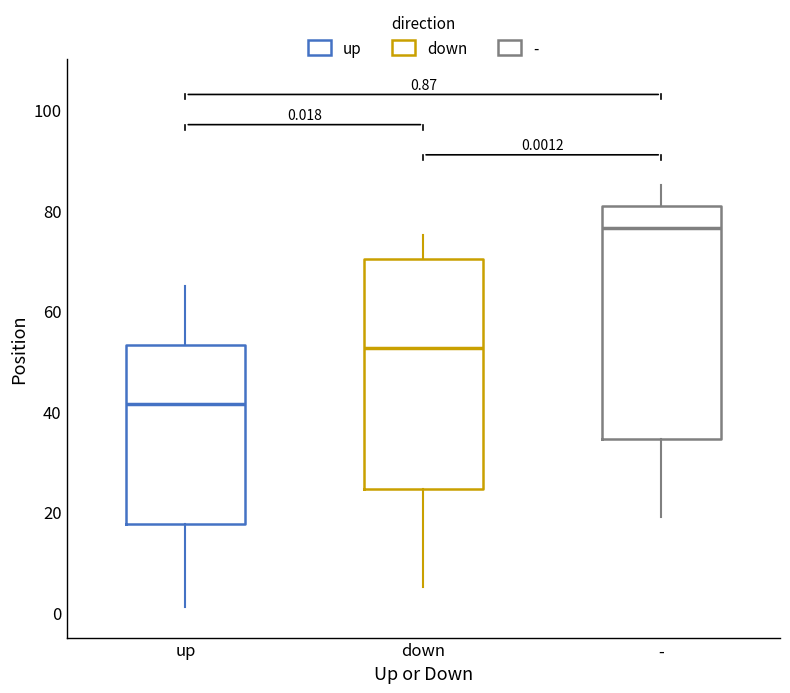

Which box's median line is the lowest?

up